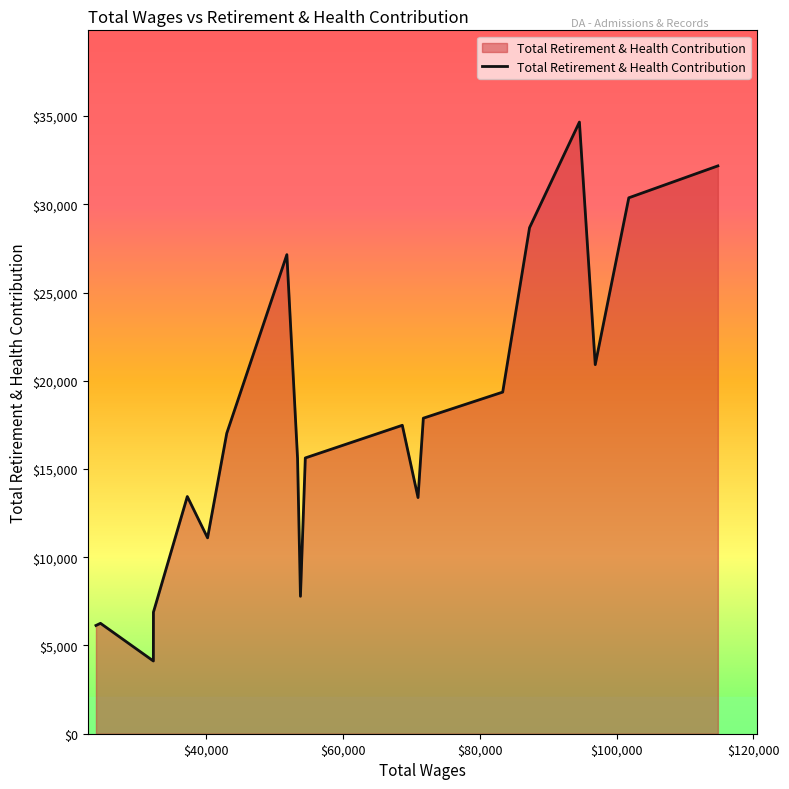

What is the minimum value shown in the chart?

4121